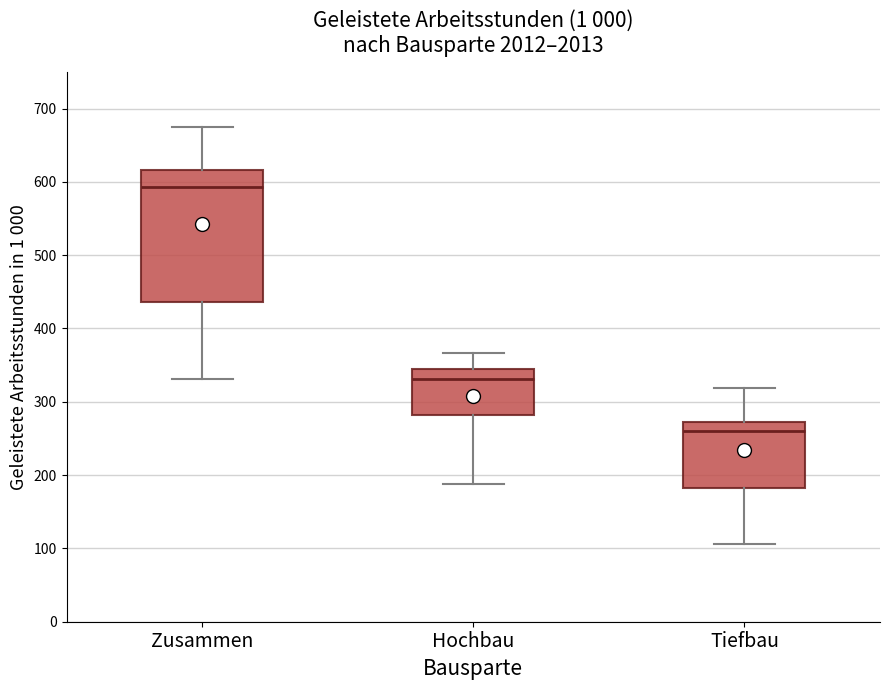

Where does the median line of the box for Hochbau sit on the y-axis? The values are not printed on the chart, so give them approximately, as read against the axis.

330